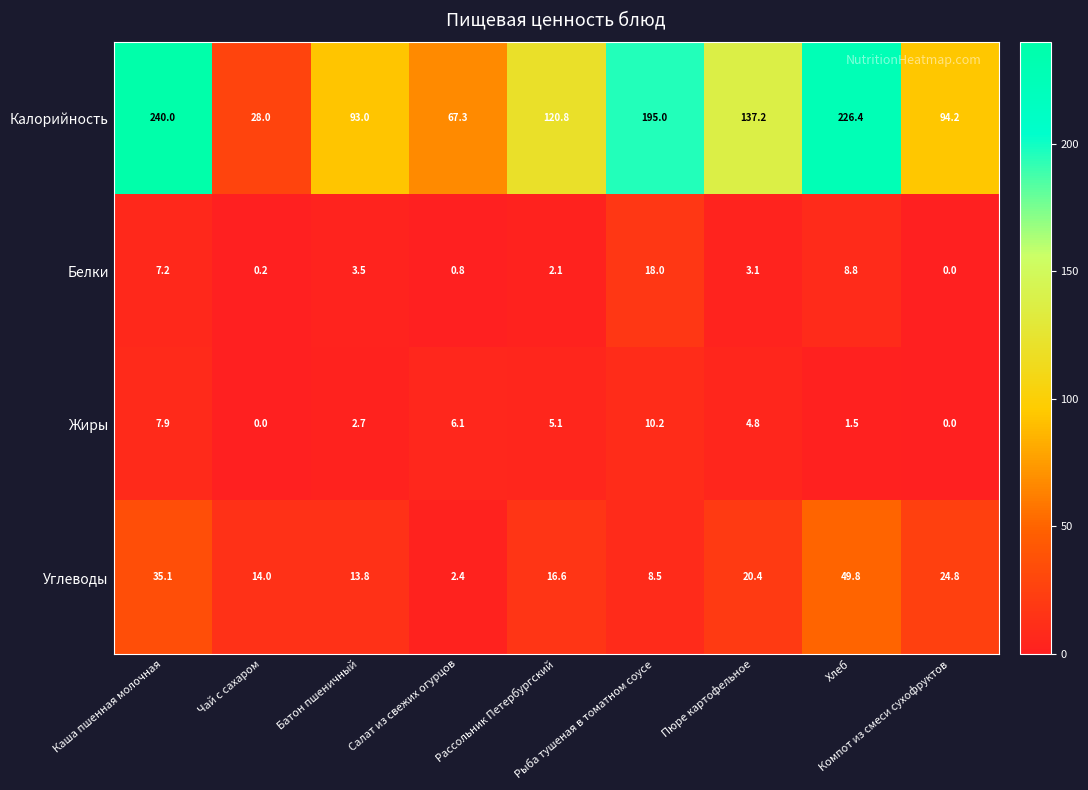

At how many categories does at least one series exceed 108?

5